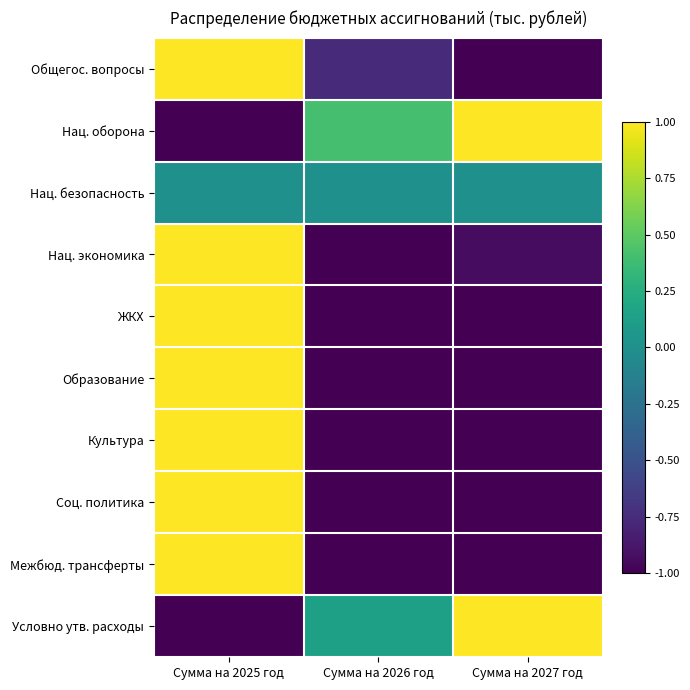

At Сумма на 2025 год, list the series in order from largest to smallest.

Общегос. вопросы, Нац. экономика, ЖКХ, Образование, Культура, Соц. политика, Межбюд. трансферты, Нац. безопасность, Нац. оборона, Условно утв. расходы